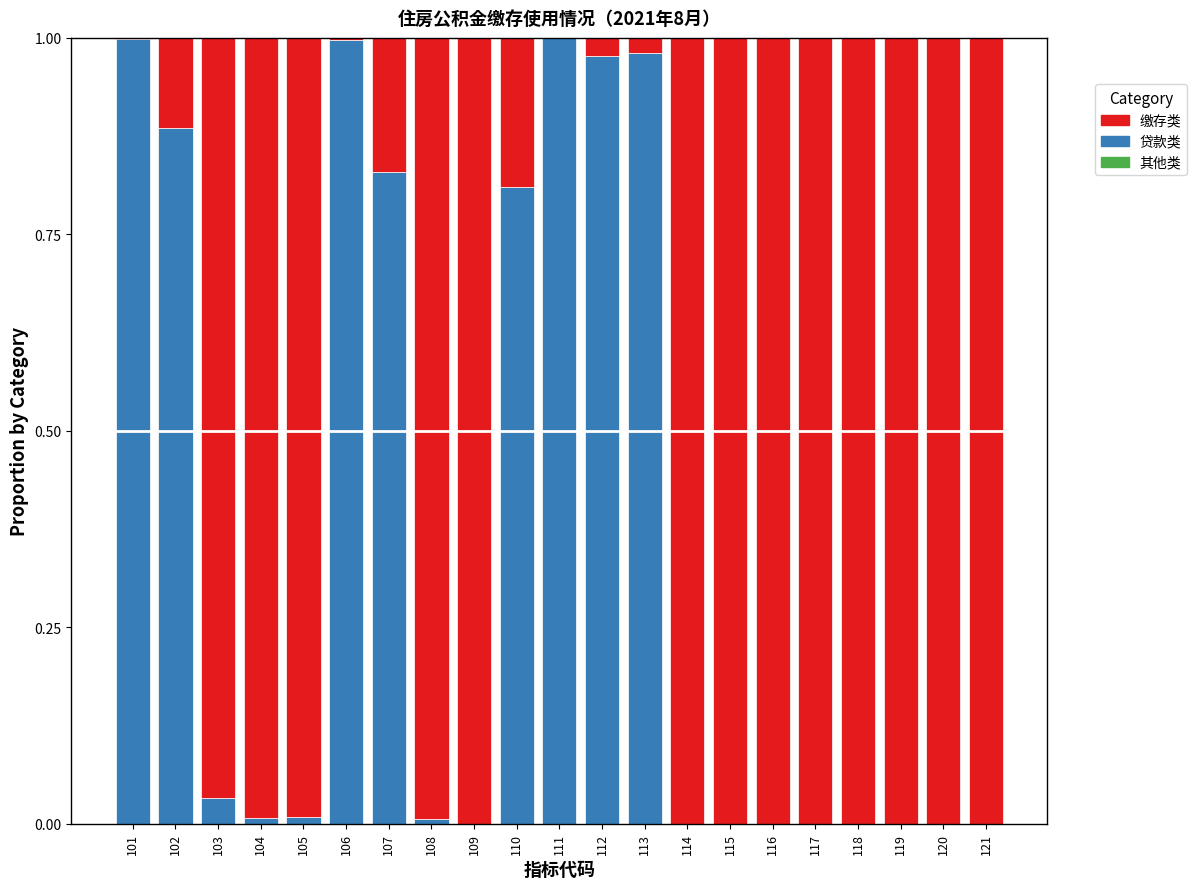

What is the sum of all 贷款类 values?

7.5